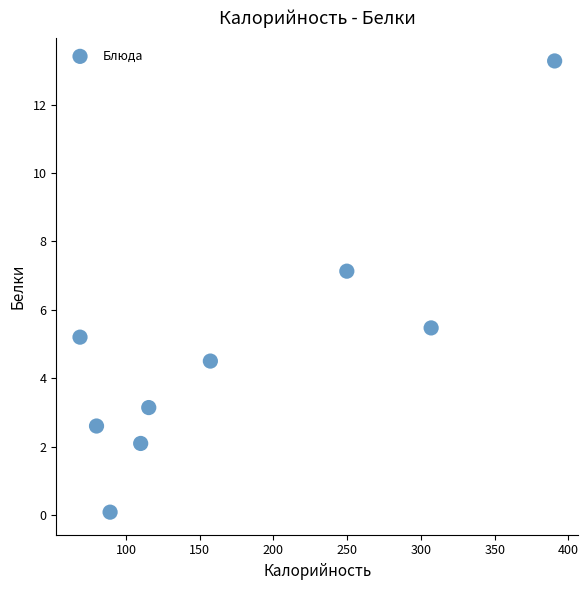

What is the range of Y values (max minus min)?

13.2